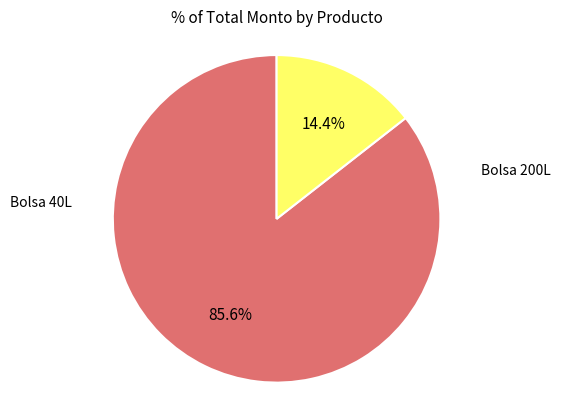

How many slices are in this pie chart?

2